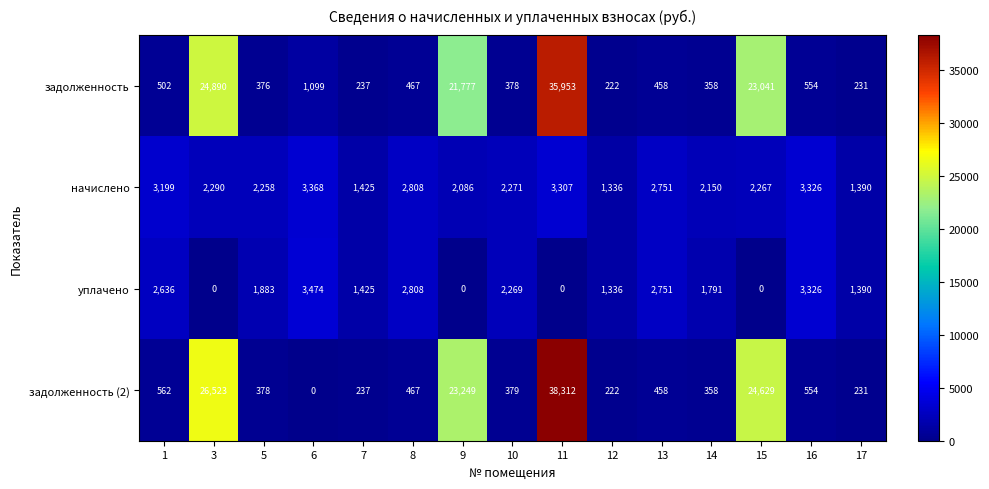

The задолженность series shows 35953 at 11. True or false?

True